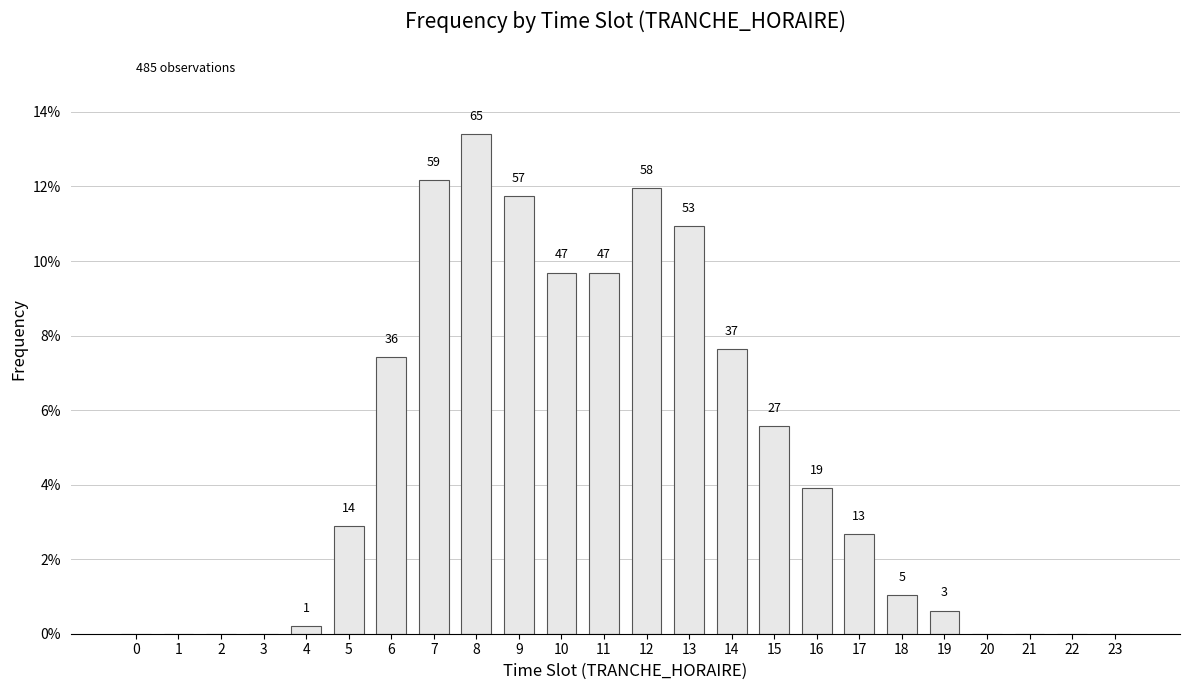

True or false: the data shows 0.1 at 15.

False